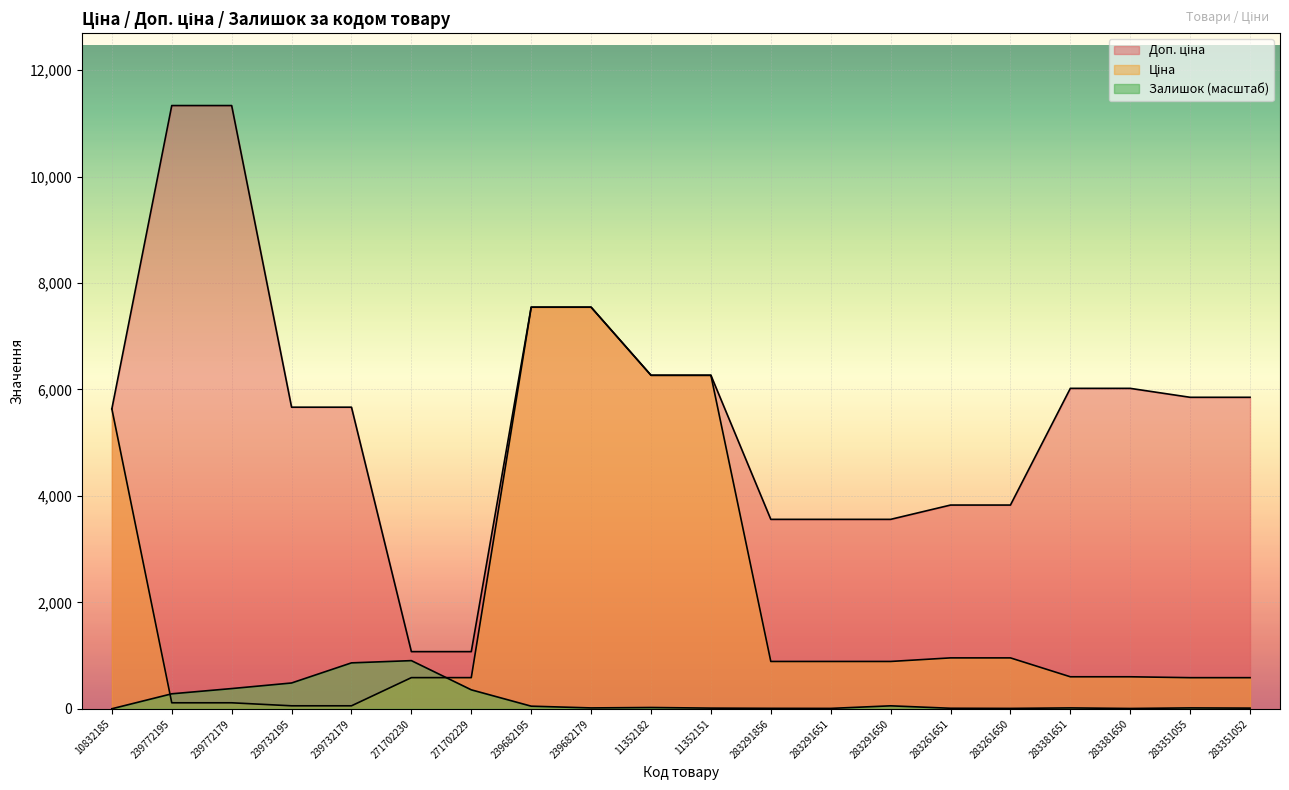

Which series has the largest range (max minus min)?

Доп. ціна